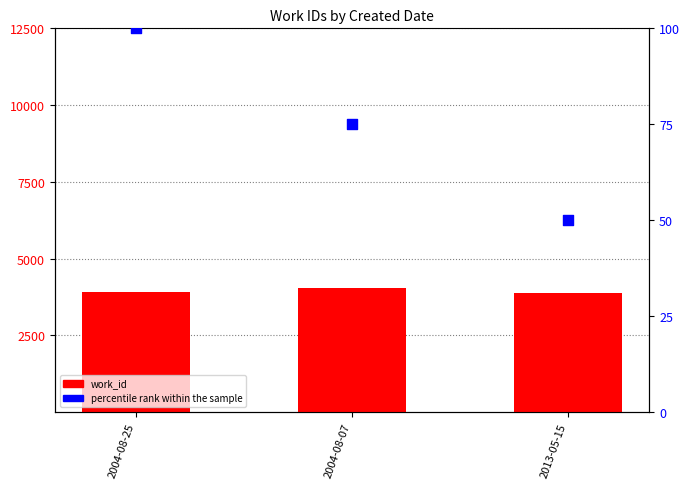

Which series contains the highest Y value?

work_id